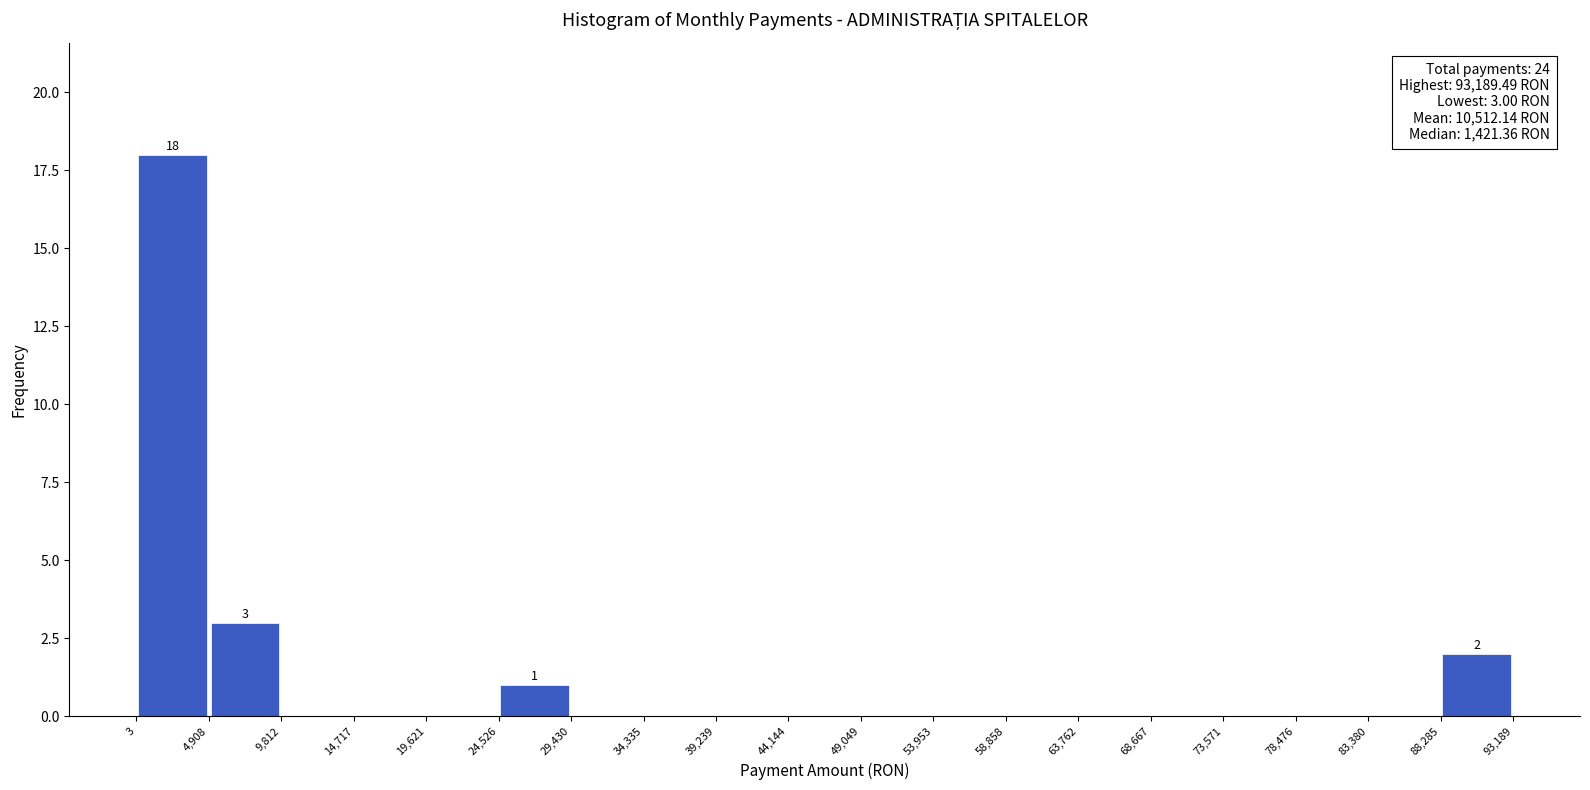

Over which range of the x-axis is the bar tallest?

3 to 4,908